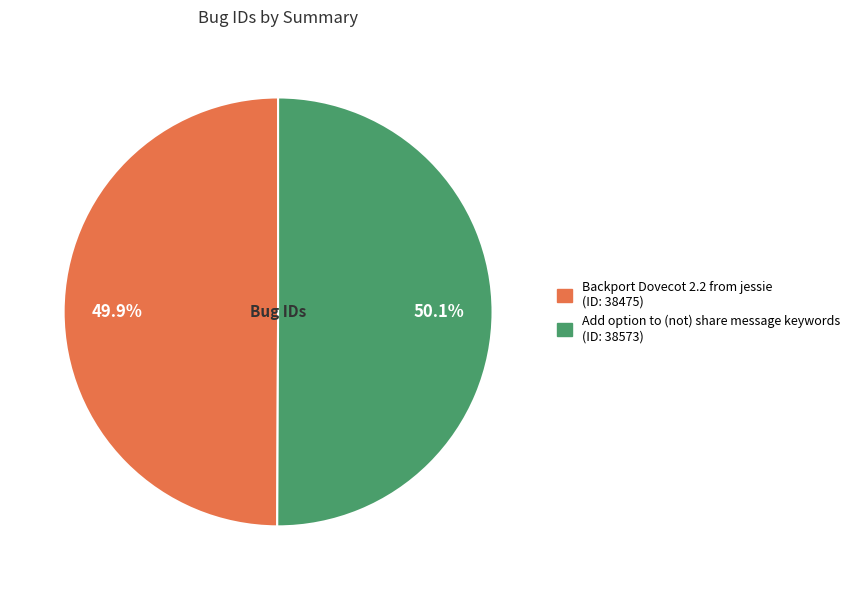

How many segments does this pie chart have?

2